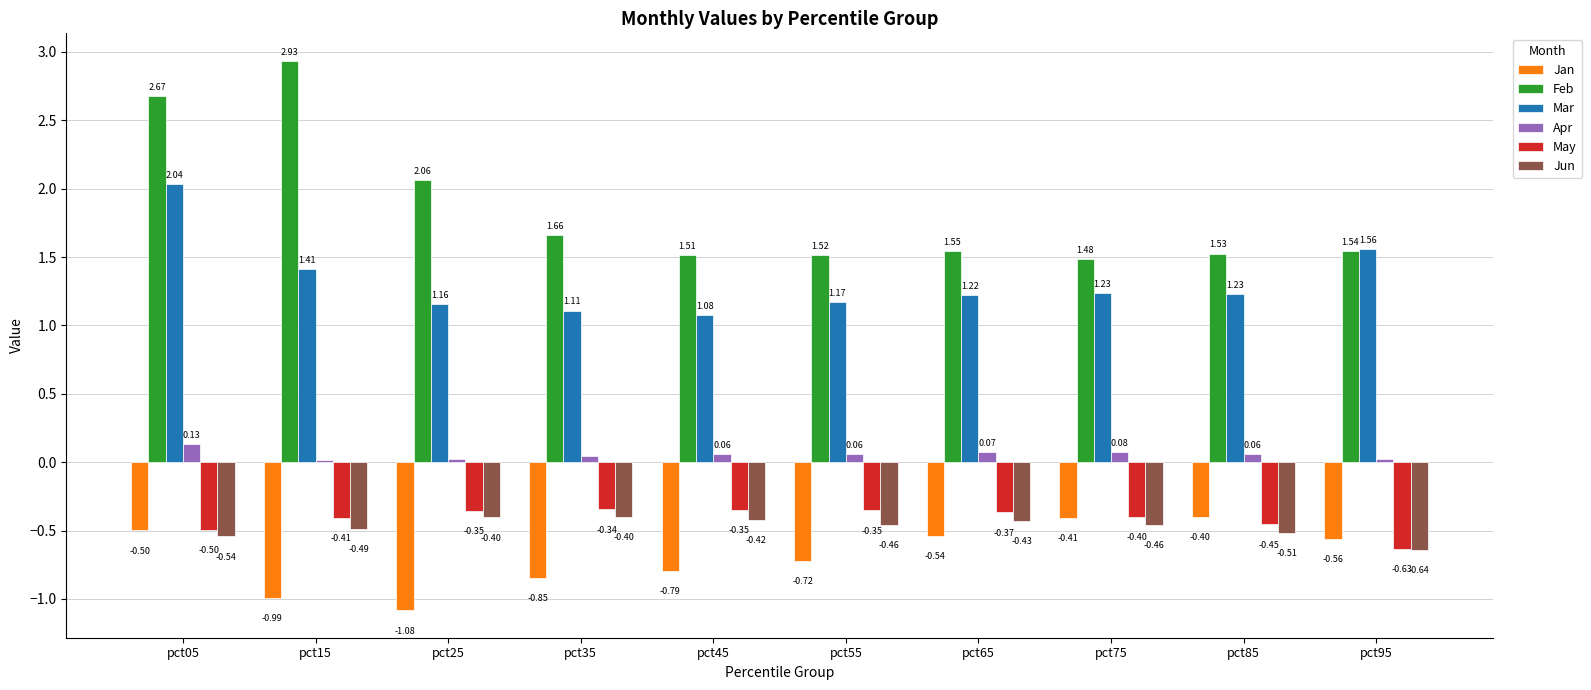

At pct35, list the series in order from smallest to largest.

Jan, Jun, May, Apr, Mar, Feb